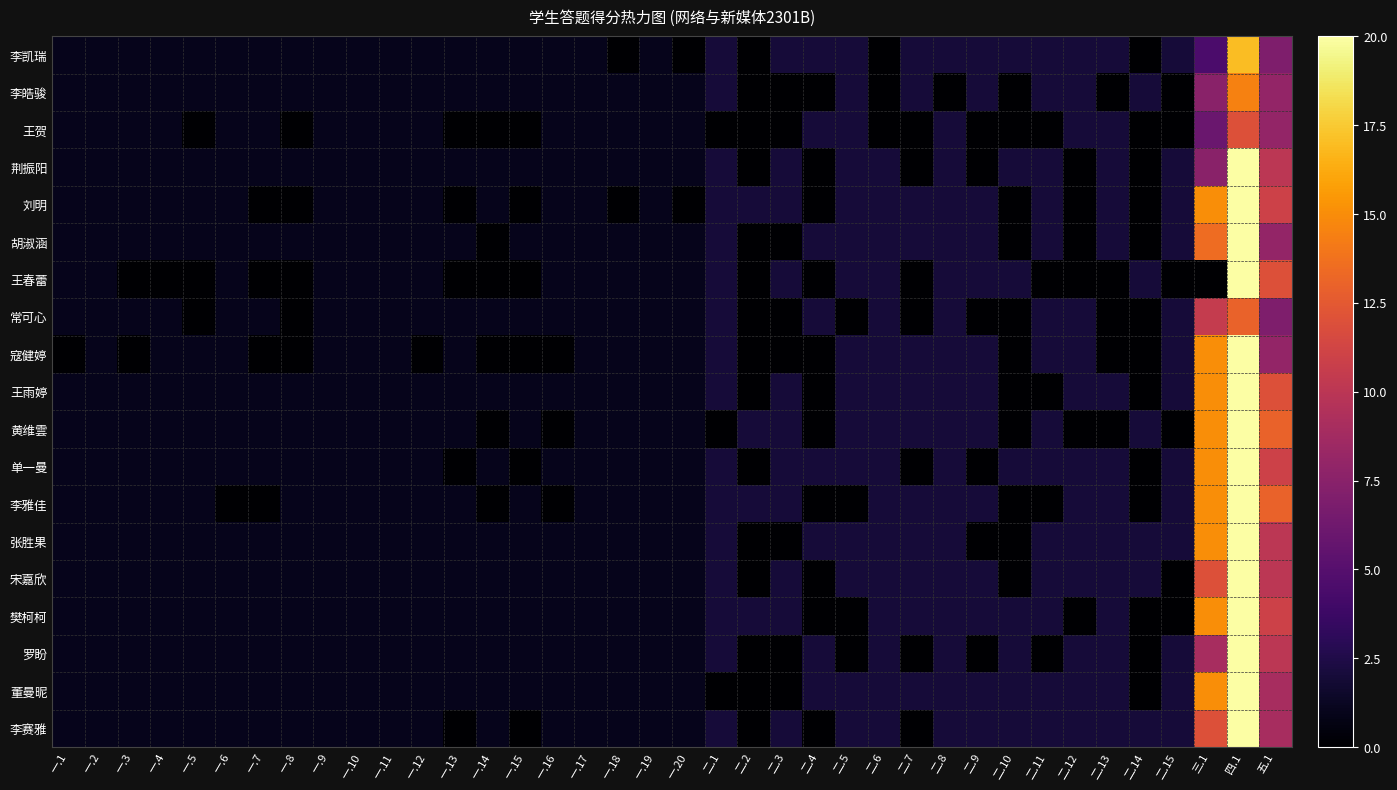

What is the total value across all series at 二.2?

8.0